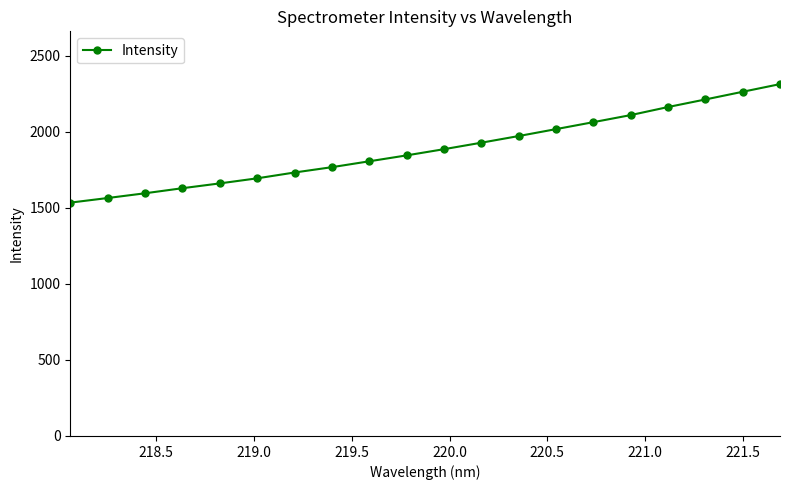

What is the maximum value shown in the chart?

2313.7